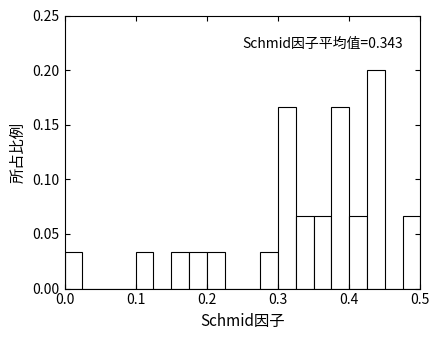

Read against the x-axis, roughly where is the centre of the tallest bar?

0.44